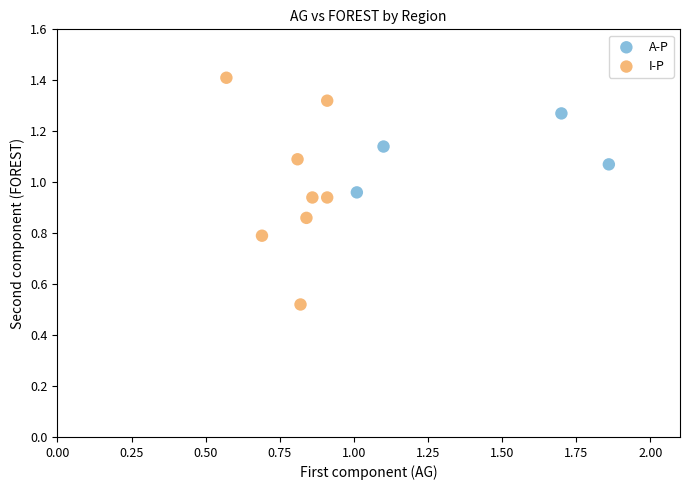

Which series reaches the maximum Y coordinate?

I-P